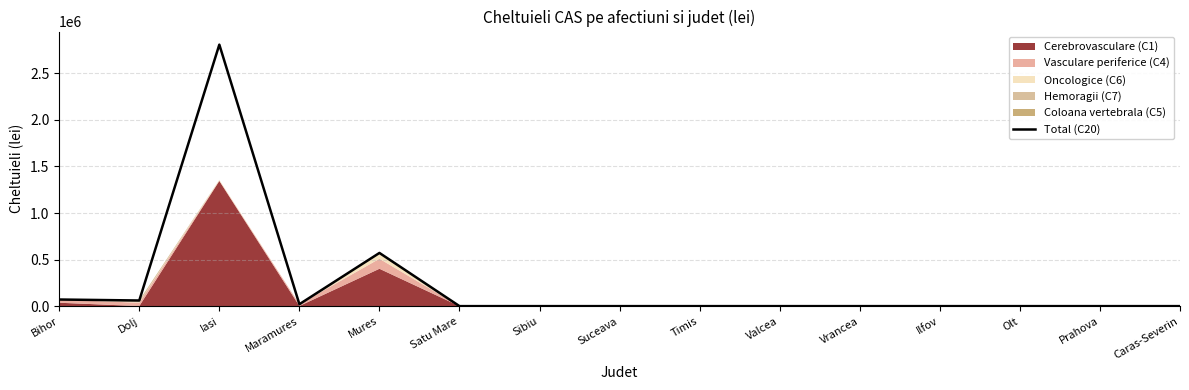

Is it true that the value at Timis is -1012441.9?

False